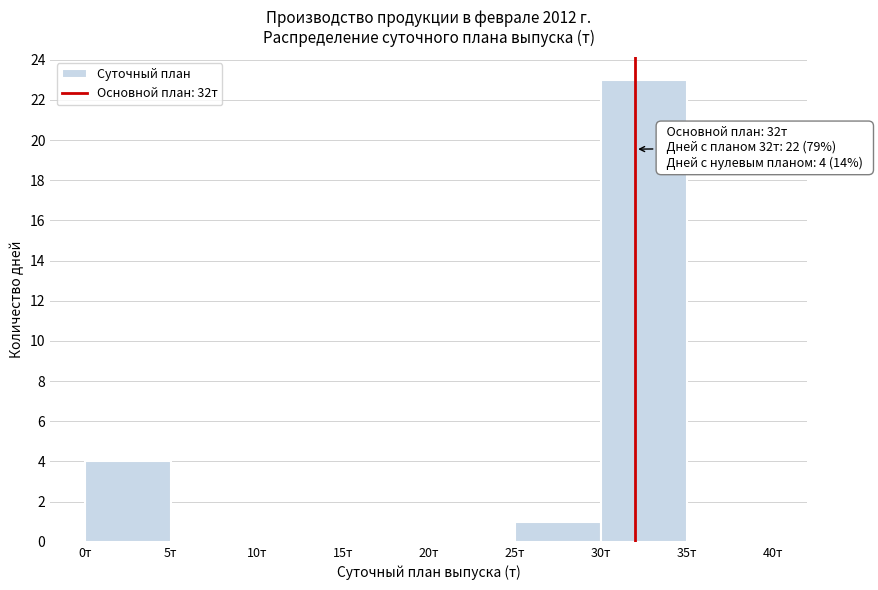

Which range on the x-axis has the tallest bar?

30 to 35